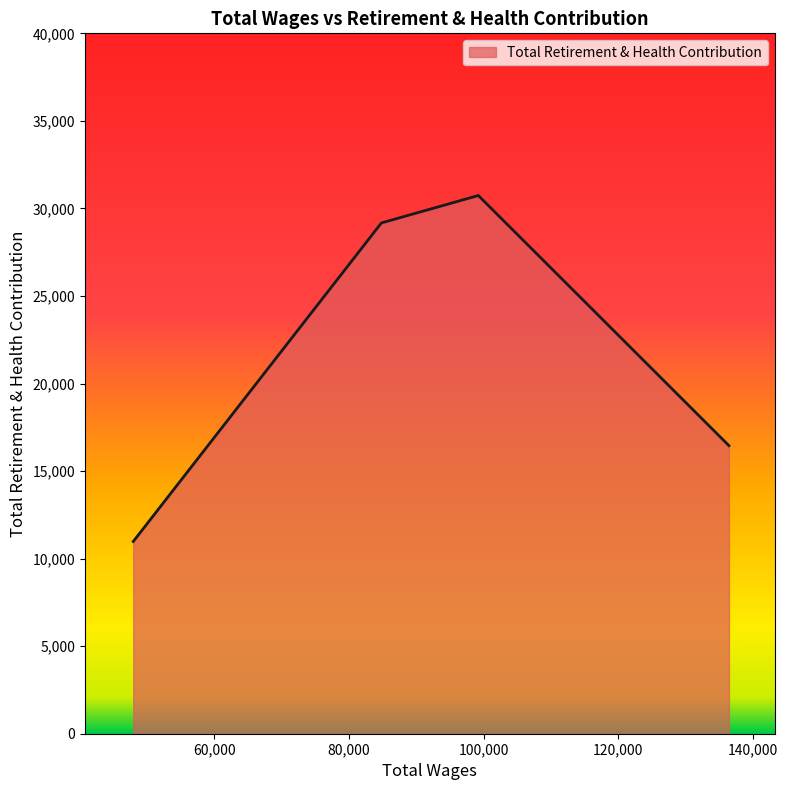

True or false: the data has more than 0 interior local peaks.

True